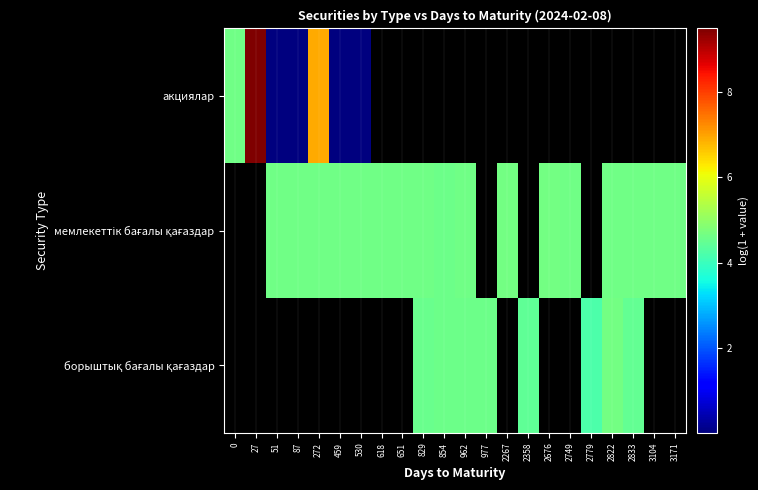

Rank the series by their average value, from lowest to highest.

акциялар, мемлекеттік бағалы қағаздар, борыштық бағалы қағаздар